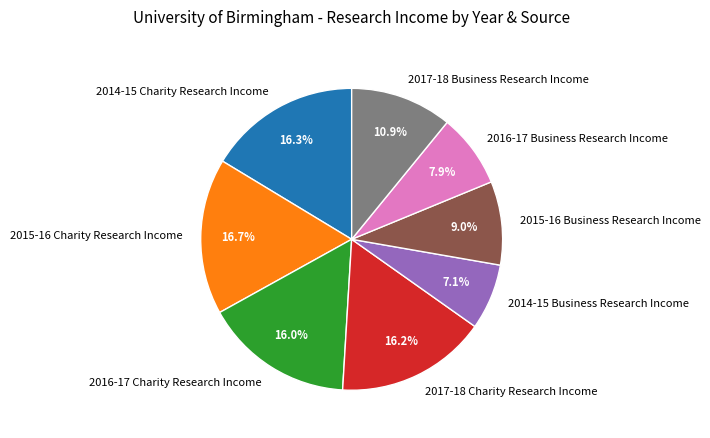

Does any single category account for the majority?

No